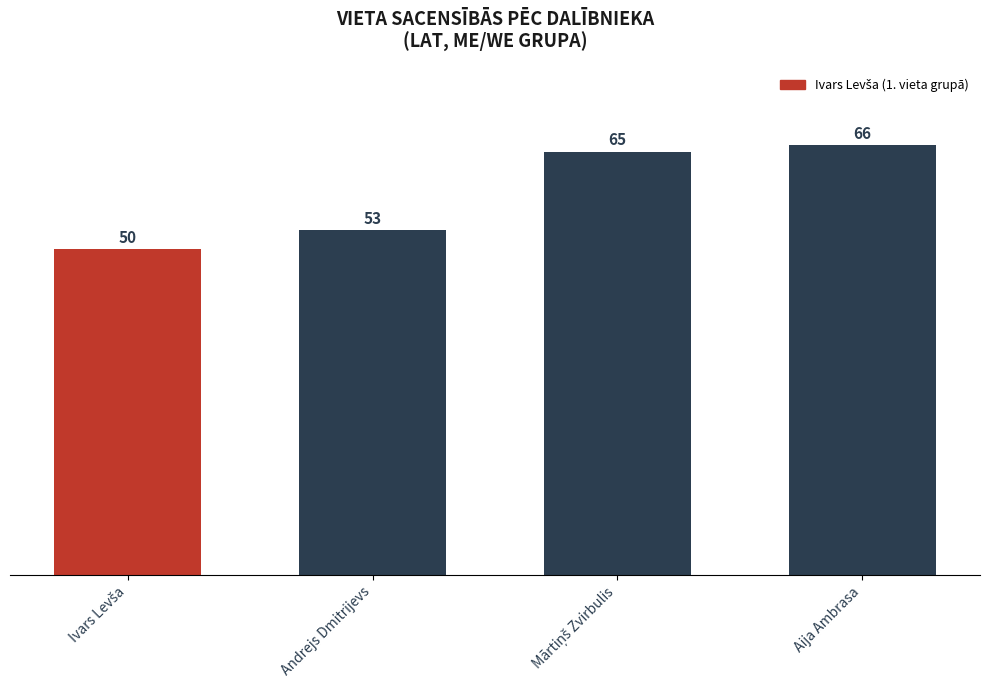

What is the smallest value displayed?

50